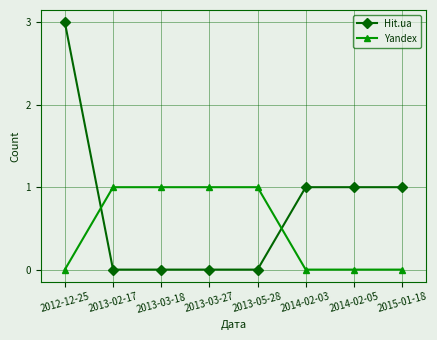

What is the maximum value shown in the chart?

3